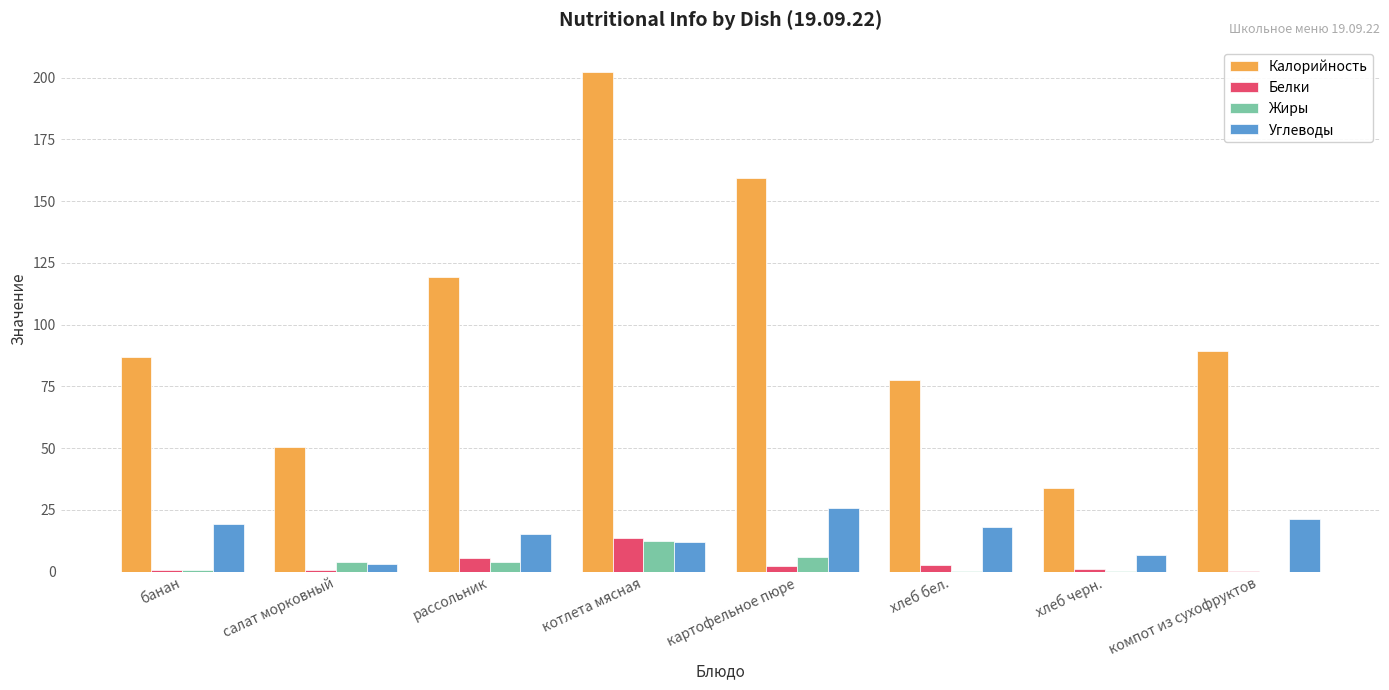

What is the sum of the Углеводы values at картофельное пюре and банан?

44.8